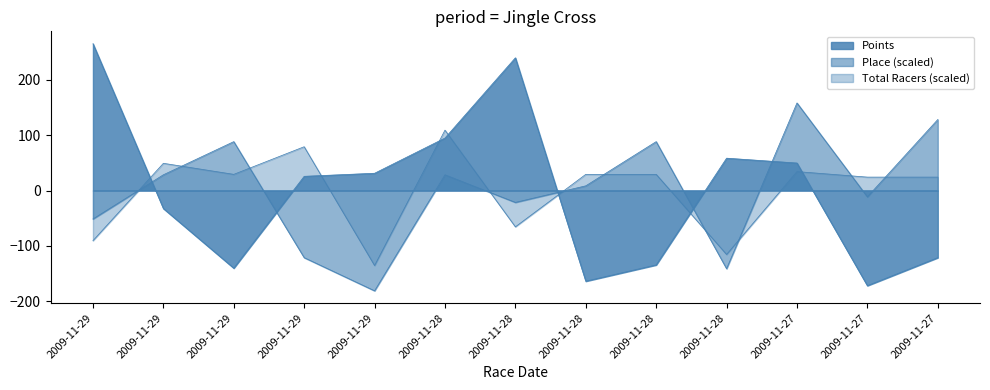

What are all the series names shown in the legend?

Points, Place, Total Racers